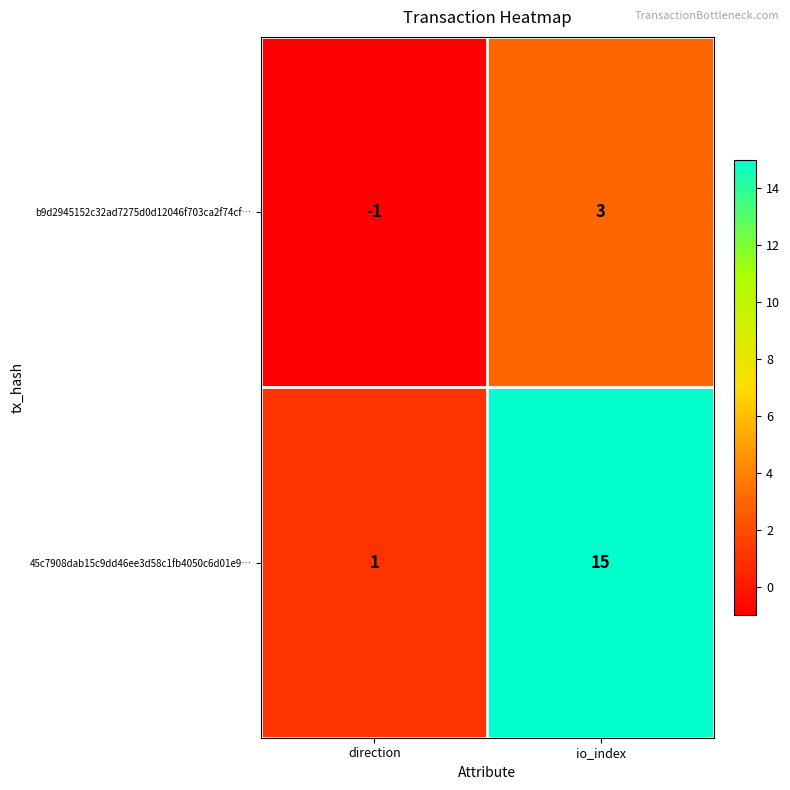

Reading left to right, extract all data points from this chart.

b9d2945152c32ad7275d0d12046f703ca2f74cf…: direction=-1	io_index=3
45c7908dab15c9dd46ee3d58c1fb4050c6d01e9…: direction=1	io_index=15